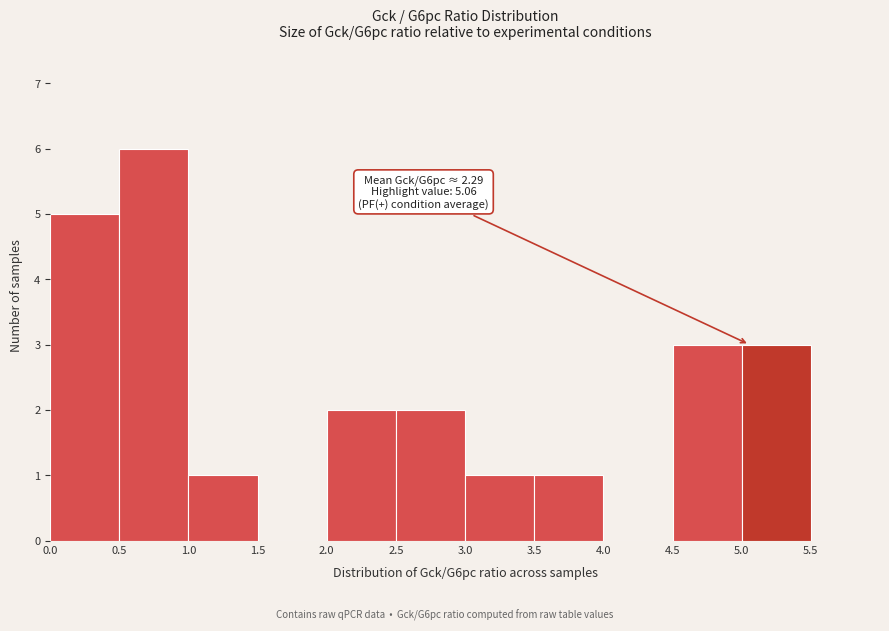

Over which range of the x-axis is the bar tallest?

0.5 to 1.0